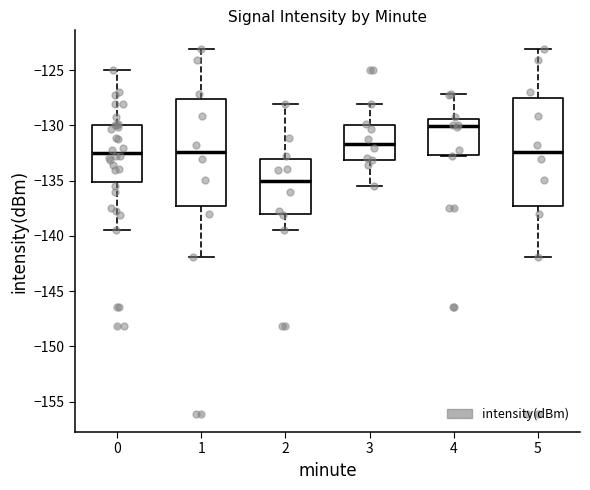

Reading left to right, transcribe this box plot: for each box, give where its median line is, the range the box spans, and where its two whiskers end, as read against the y-axis. The values are not printed on the chart, so give them approximately, as read against the axis.

0: median -132.5, box -135.0 to -130.0, whiskers -139.5 to -125.0
1: median -132.5, box -137.5 to -127.5, whiskers -142.0 to -123.0
2: median -135.0, box -138.0 to -133.0, whiskers -139.5 to -128.0
3: median -131.5, box -133.0 to -130.0, whiskers -135.5 to -128.0
4: median -130.0, box -132.5 to -129.5, whiskers -133.0 to -127.0
5: median -132.5, box -137.5 to -127.5, whiskers -142.0 to -123.0